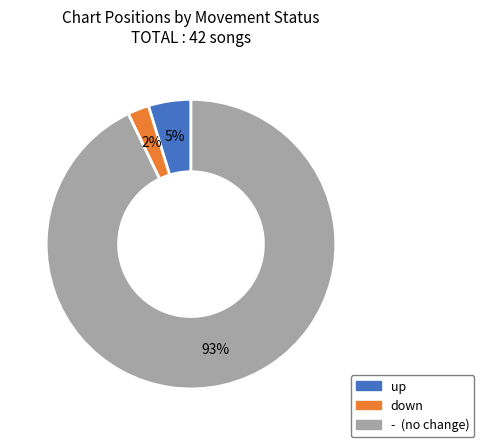

Combined, do - and down account for over 50%?

Yes